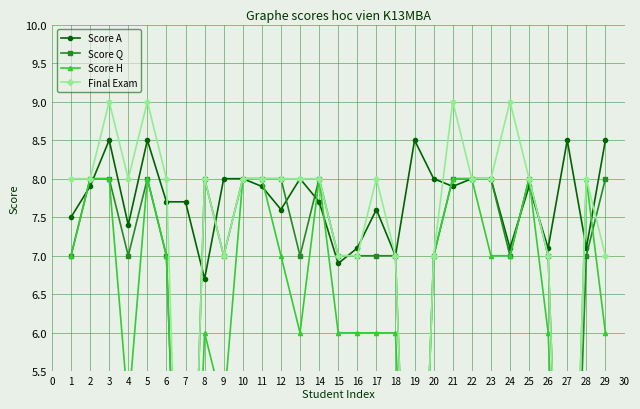

True or false: Final Exam has more than 2 points higher than both neighbors.

True